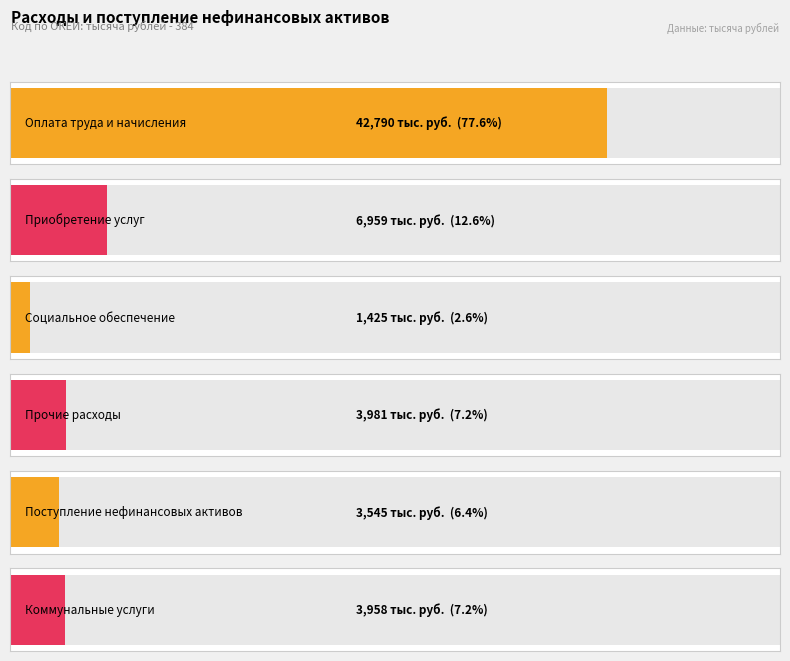

What is the value of the Бюджетные расходы bar at the 4th from the left?

3981